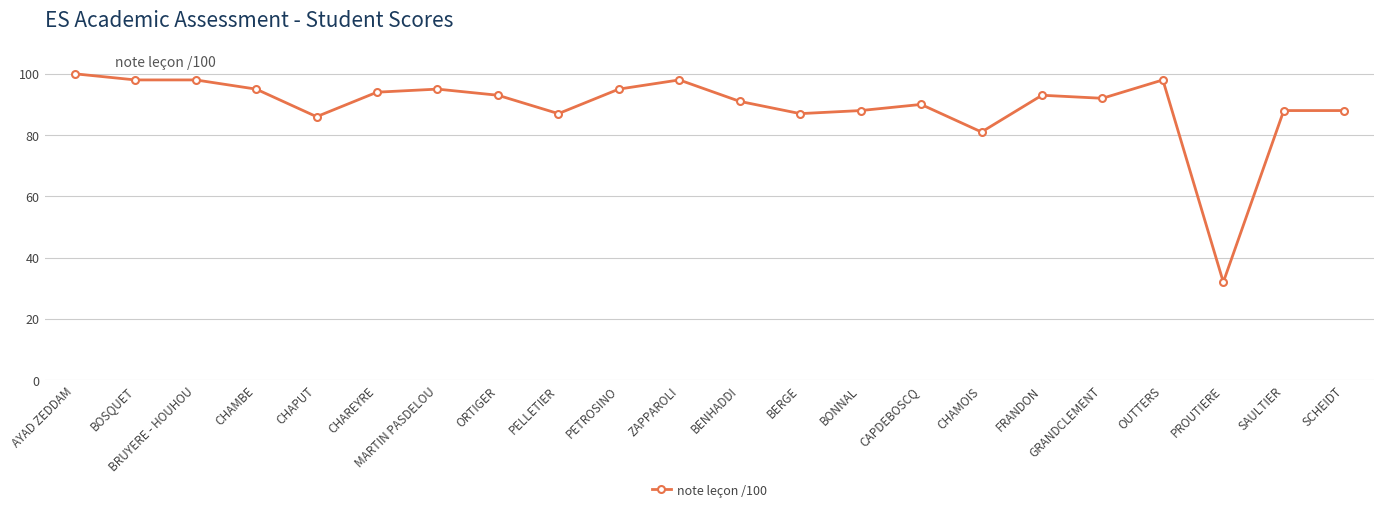

How many categories are shown in the chart?

22